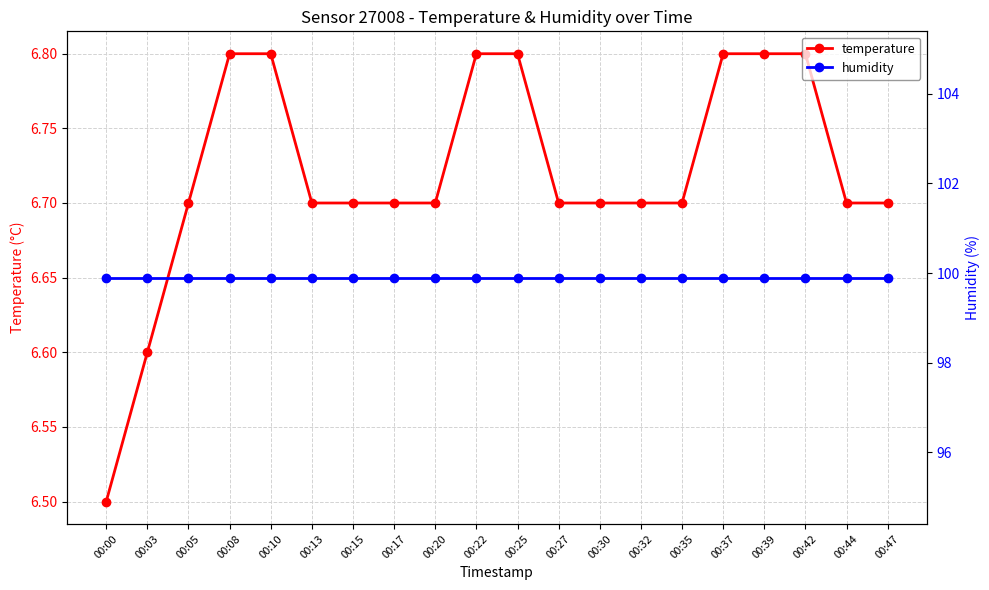

Reading left to right, transcribe all the data shown in this chart.

temperature: 6.5	6.6	6.7	6.8	6.8	6.7	6.7	6.7	6.7	6.8	6.8	6.7	6.7	6.7	6.7	6.8	6.8	6.8	6.7	6.7
humidity: 99.9	99.9	99.9	99.9	99.9	99.9	99.9	99.9	99.9	99.9	99.9	99.9	99.9	99.9	99.9	99.9	99.9	99.9	99.9	99.9